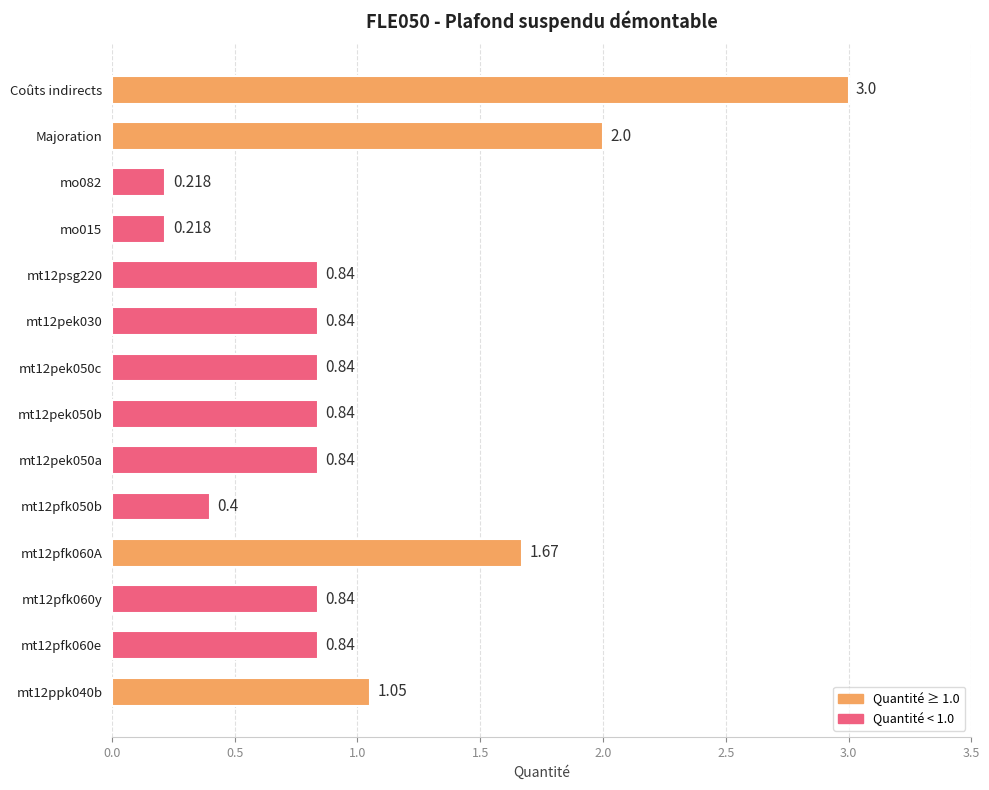

What is the change in value from mt12pfk060e to Coûts indirects?

+2.2